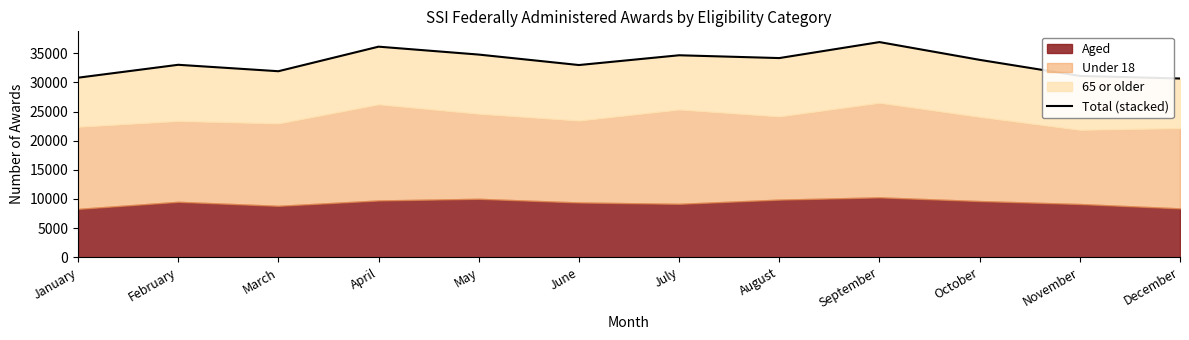

Where does the data first go above 33889?

April